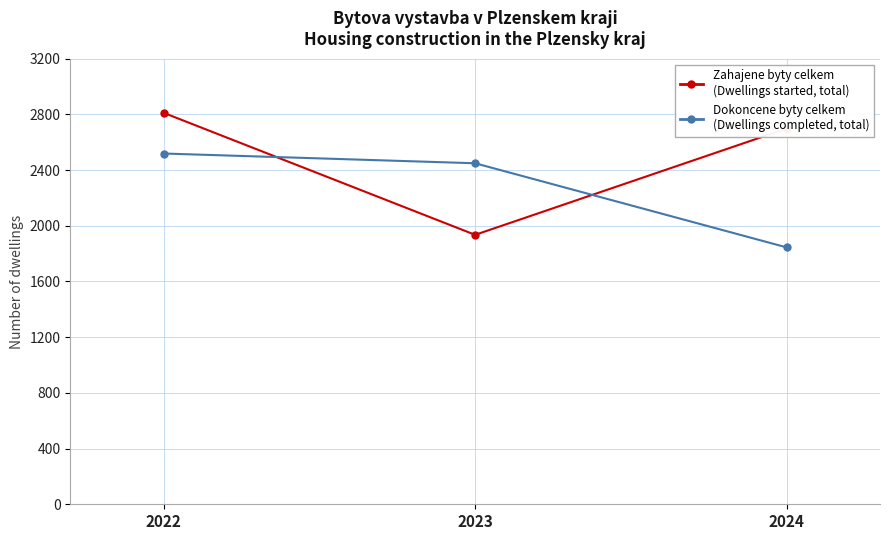

Where does the Zahajene byty celkem (Dwellings started, total) series first go above 2698?

2022